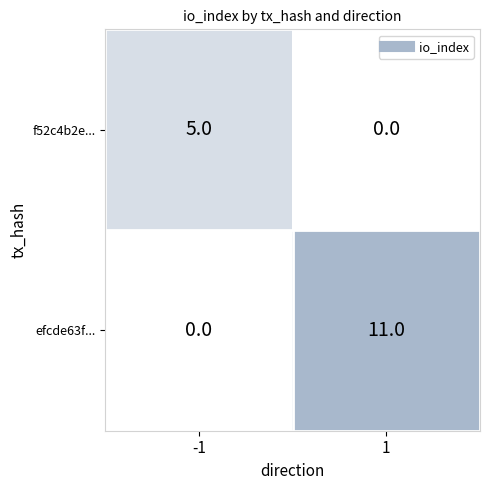

True or false: f52c4b2e... has a value of -3 at 1.

False